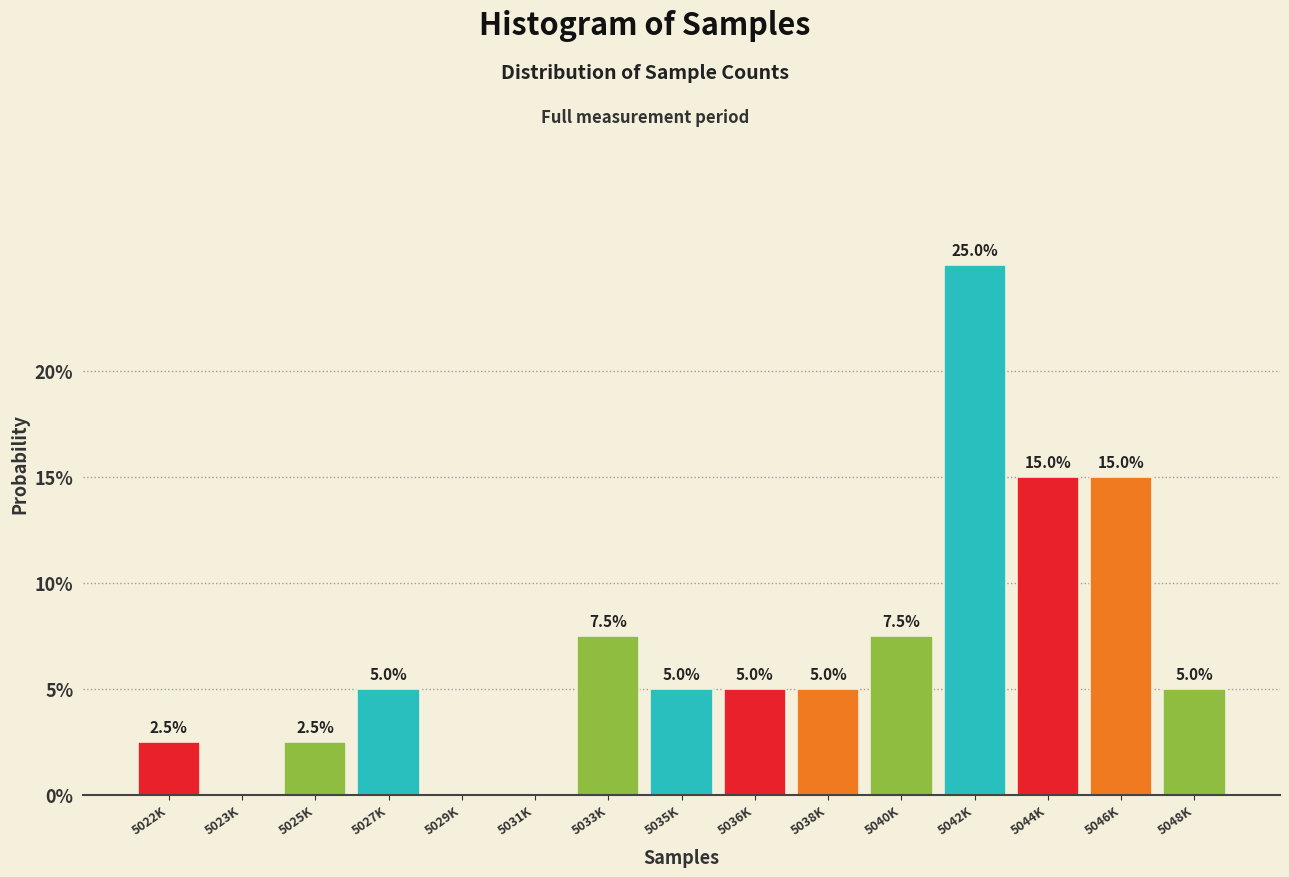

Reading left to right, transcribe all the data shown in this chart.

5022K=2.5	5023K=0.0	5025K=2.5	5027K=5.0	5029K=0.0	5031K=0.0	5033K=7.5	5035K=5.0	5036K=5.0	5038K=5.0	5040K=7.5	5042K=25.0	5044K=15.0	5046K=15.0	5048K=5.0